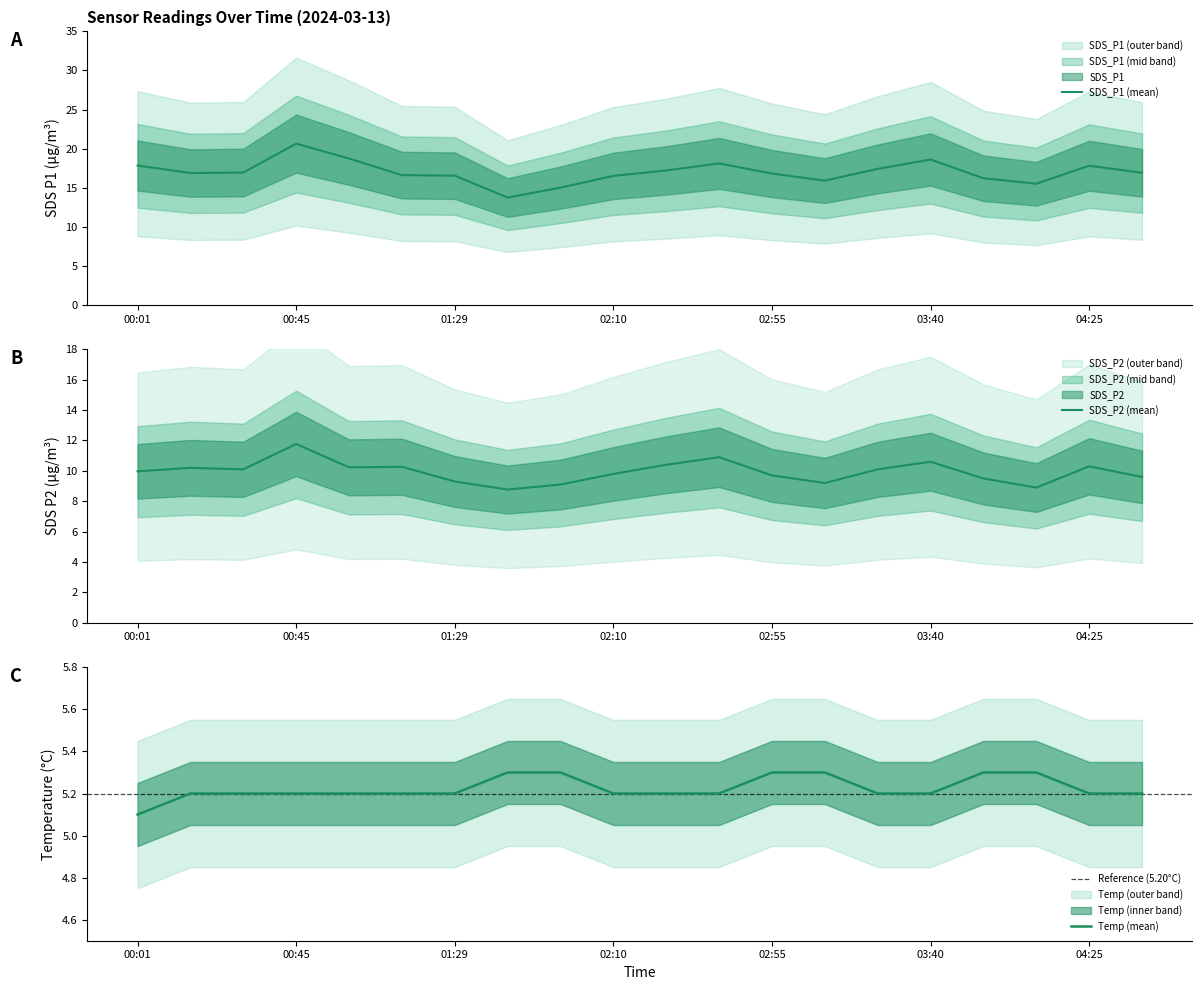

Reading right to left, list all the values displayed in this chart.

SDS_P1: 16.9	17.8	15.5	16.2	18.6	17.4	15.9	16.8	18.1	17.2	16.5	15.0	13.7	16.5	16.6	18.7	20.6	16.9	16.9	17.8
SDS_P2: 9.6	10.3	8.9	9.5	10.6	10.1	9.2	9.7	10.9	10.4	9.8	9.1	8.8	9.3	10.3	10.2	11.8	10.1	10.2	10.0
Temp: 5.2	5.2	5.3	5.3	5.2	5.2	5.3	5.3	5.2	5.2	5.2	5.3	5.3	5.2	5.2	5.2	5.2	5.2	5.2	5.1